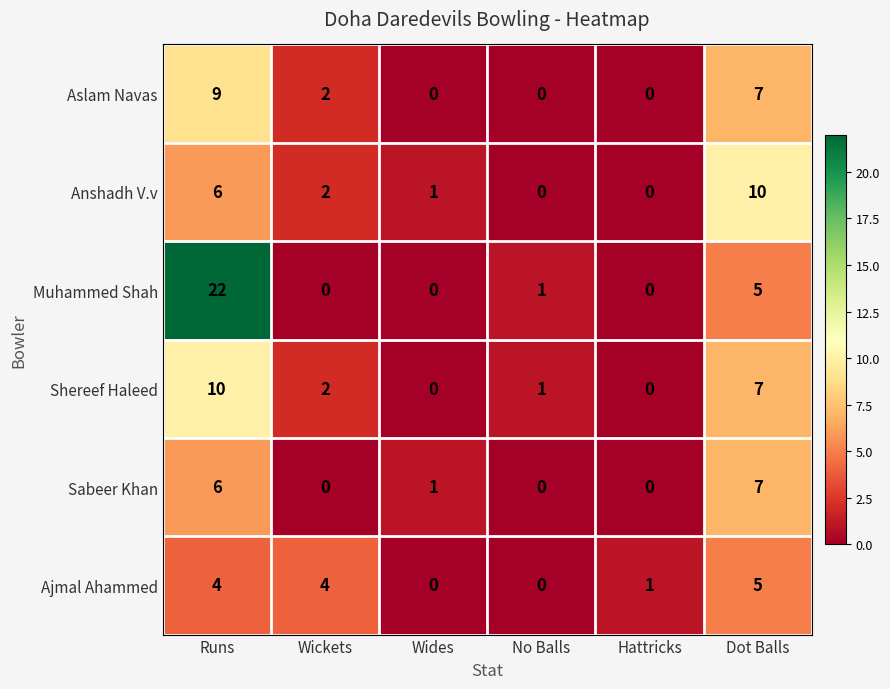

What is the total value across all series at No Balls?

2